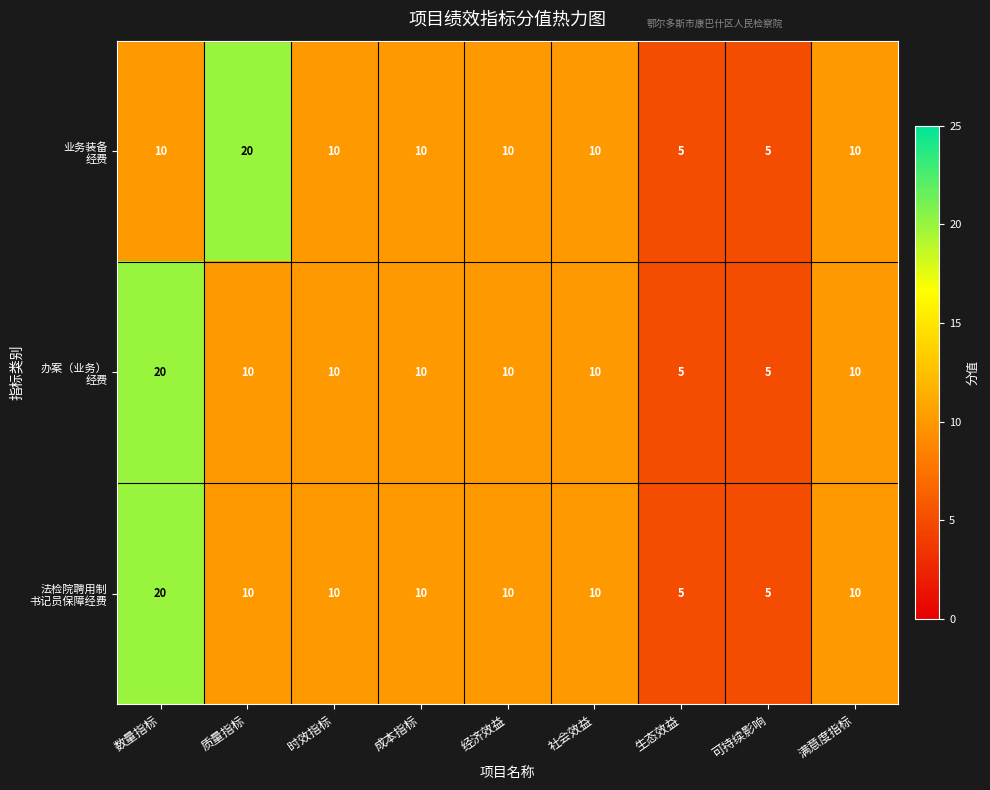

At which category is the sum across all series the highest?

数量指标